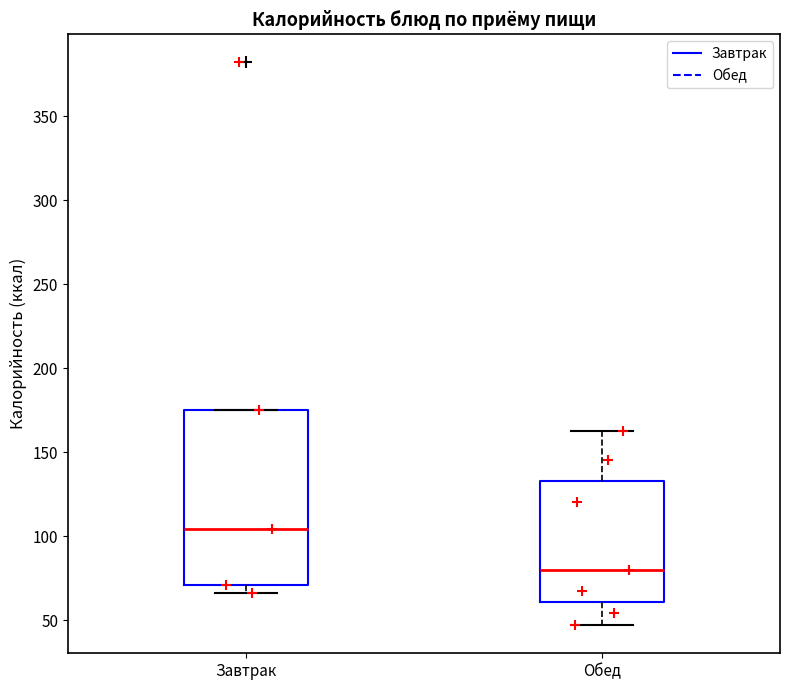

Where does the median line of the box for Завтрак sit on the y-axis? The values are not printed on the chart, so give them approximately, as read against the axis.

105